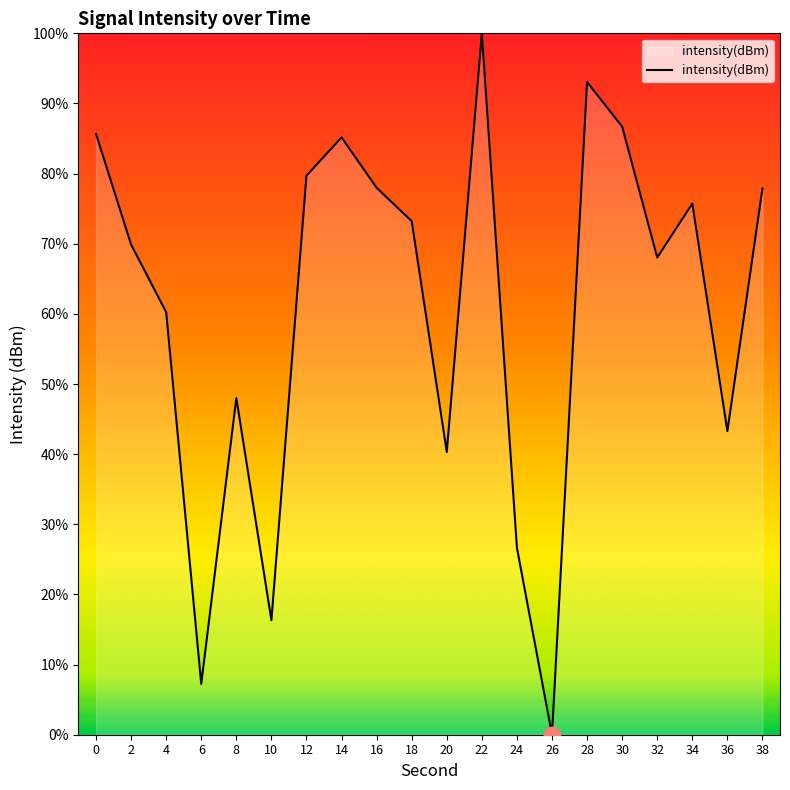

At which label is the value closest to 50?

8